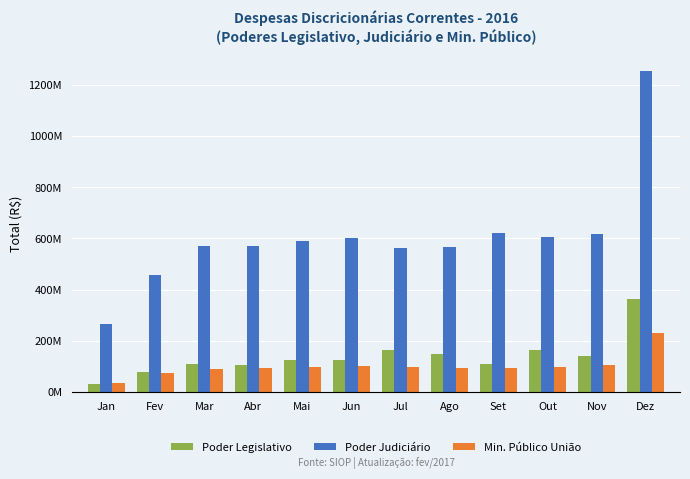

Are the bars grouped side by side (vs. stacked)?

Yes